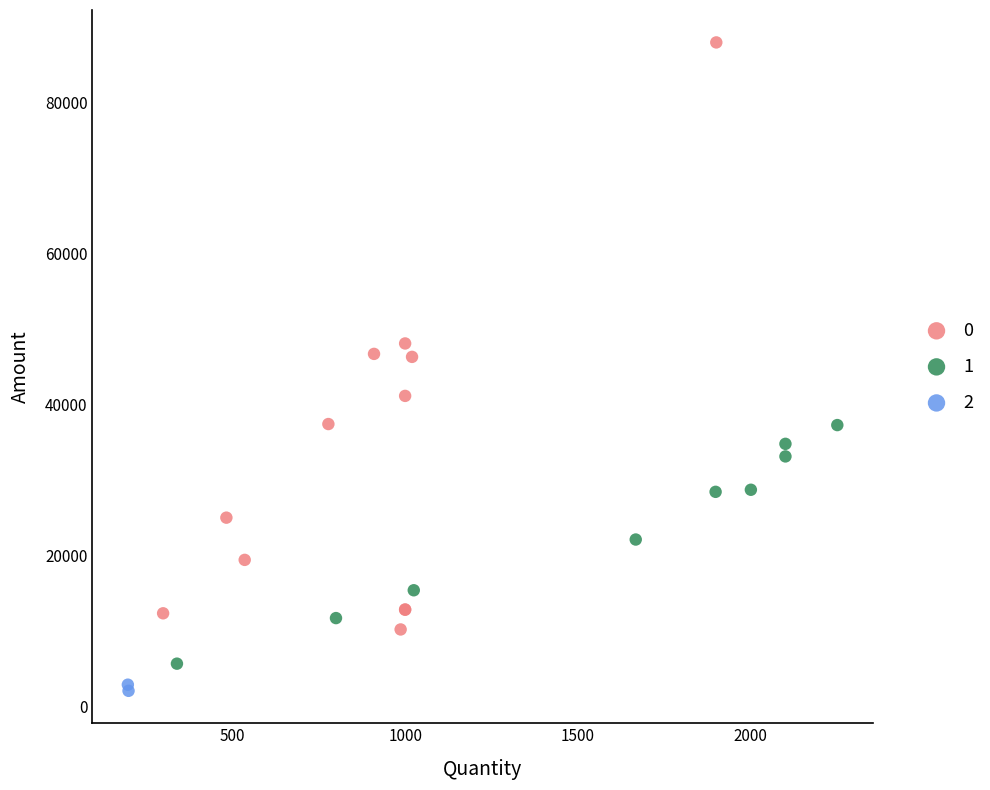

What are all the series names shown in the legend?

0, 1, 2